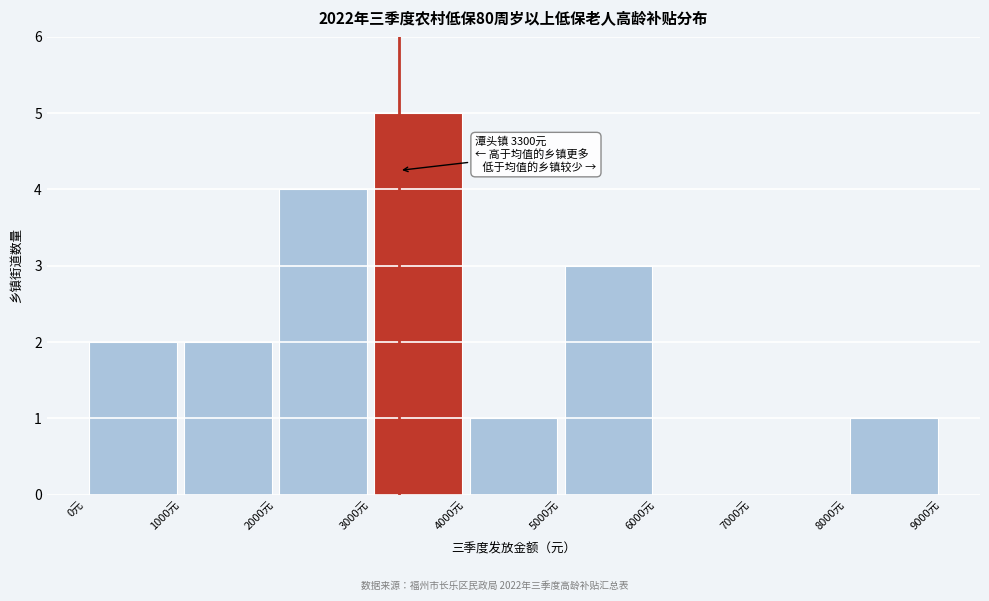

Over which range of the x-axis is the bar tallest?

3000 to 4000